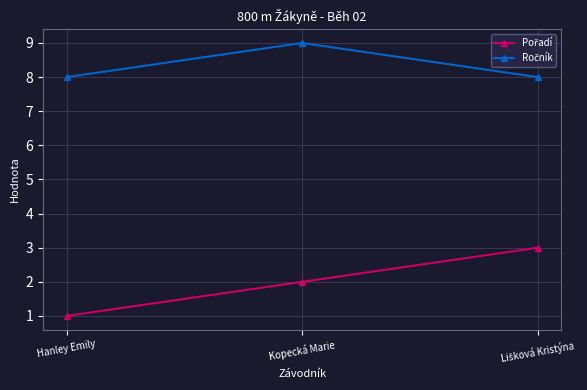

What is the label of the 2nd point from the right?

Kopecká Marie